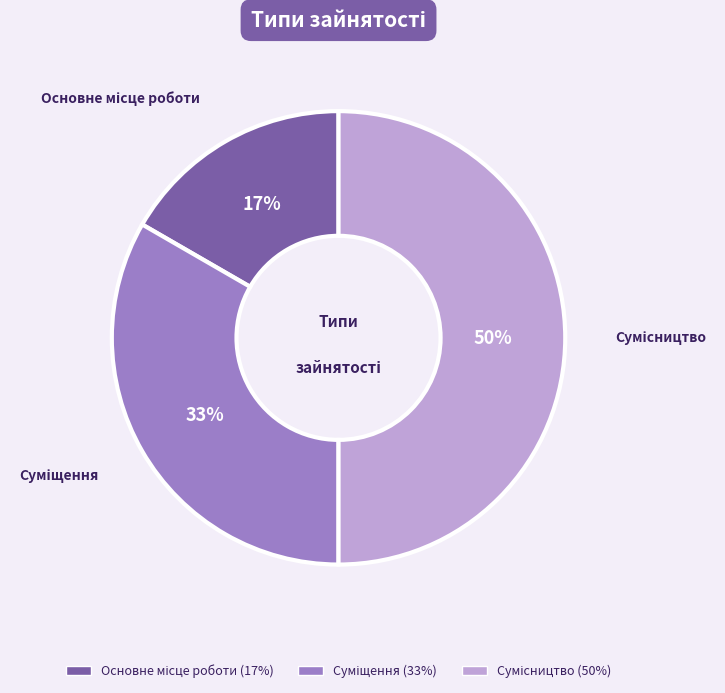

To the nearest percent, what is the average slice percentage?

33%